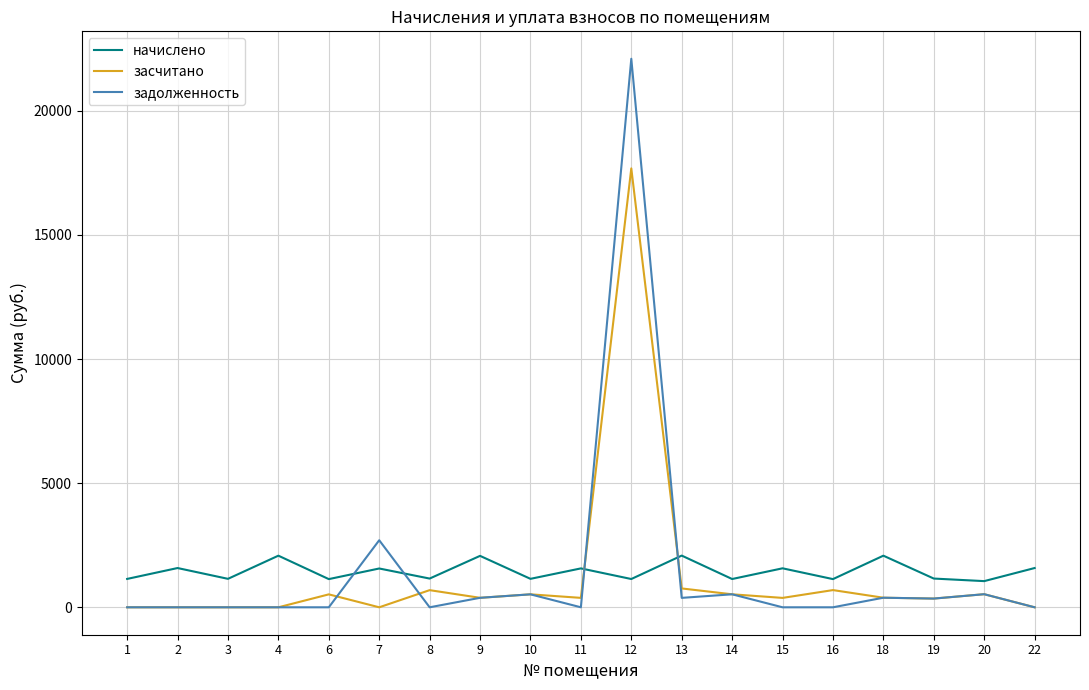

The value of задолженность at 3 is -6984.4. True or false?

False